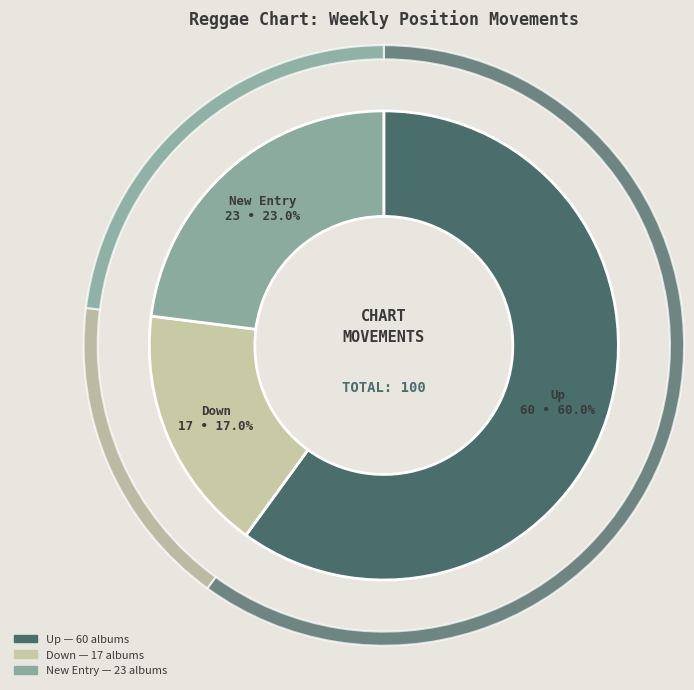

Count the number of slices in the pie.

3